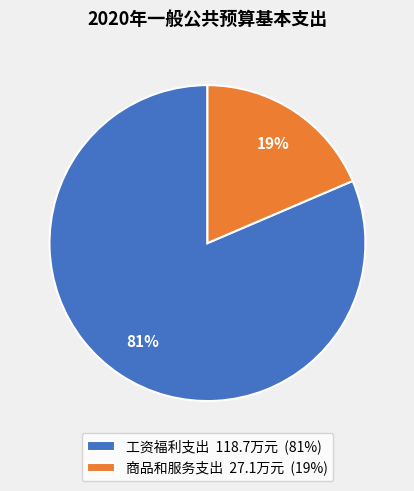

Which has a higher value, 商品和服务支出 27.1万元 (19%) or 工资福利支出 118.7万元 (81%)?

工资福利支出 118.7万元 (81%)